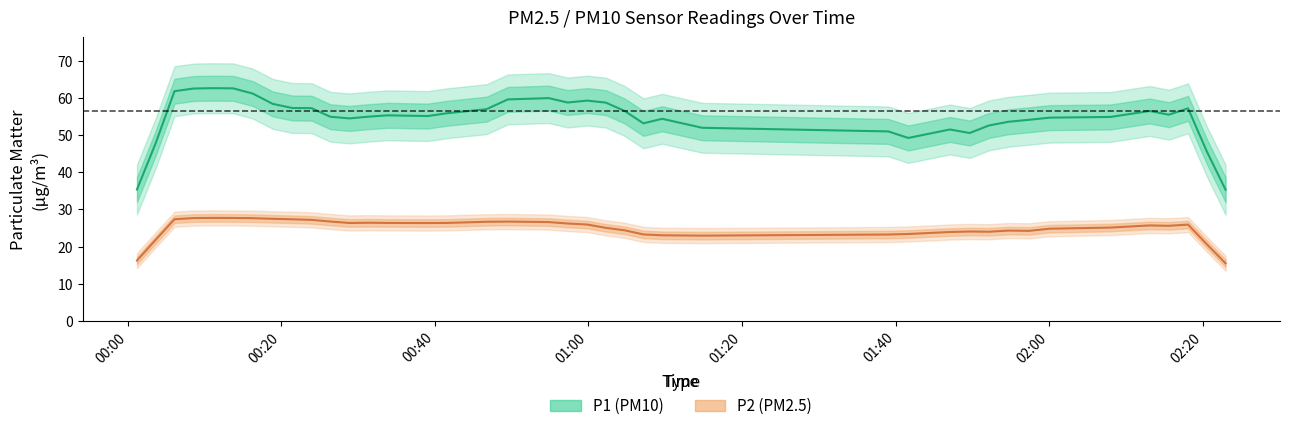

What is the minimum value for P2 (PM2.5)?

15.5